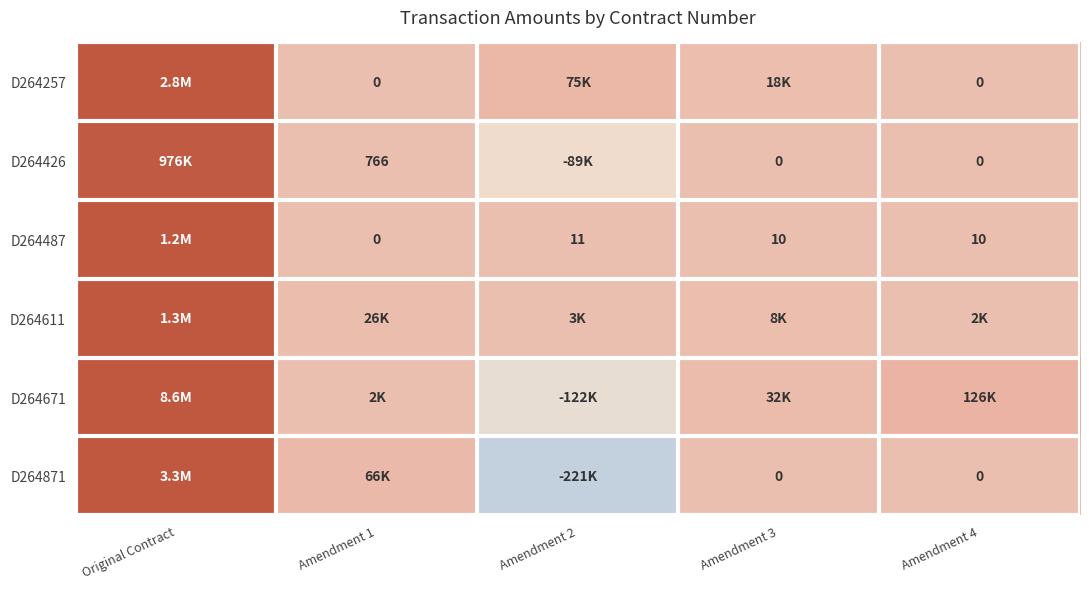

What is the highest value of the D264426 series?

976327.6